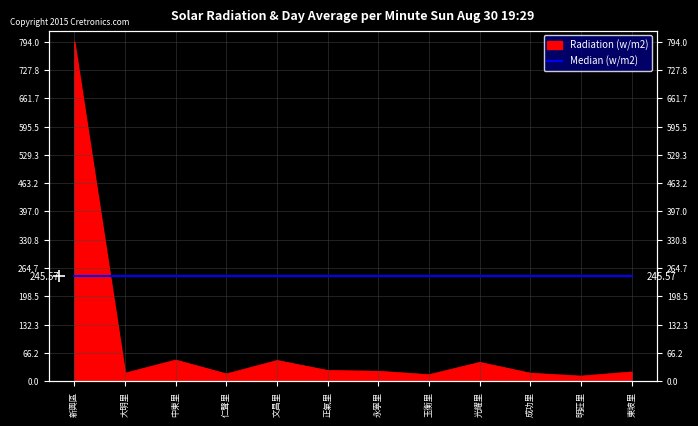

What is the ratio of the value at 仁聲里 to the value at 光耀里?

0.4